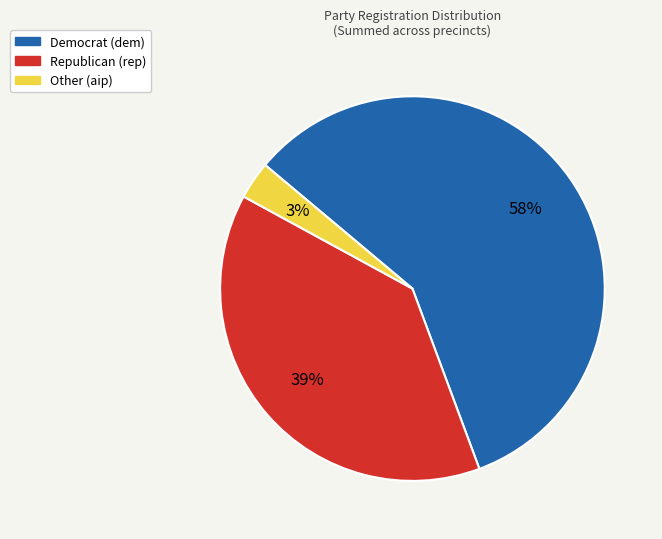

Does any single category account for the majority?

Yes